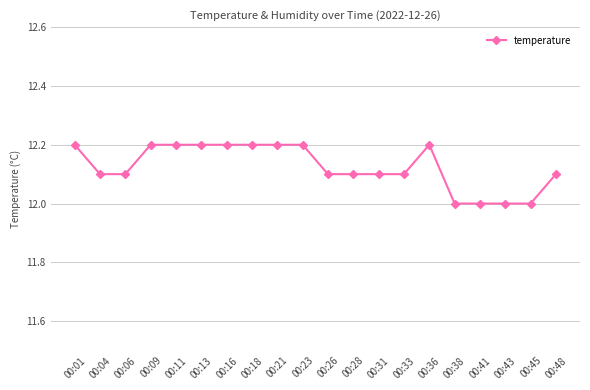

Is it true that the value at 00:23 is 21.4?

False